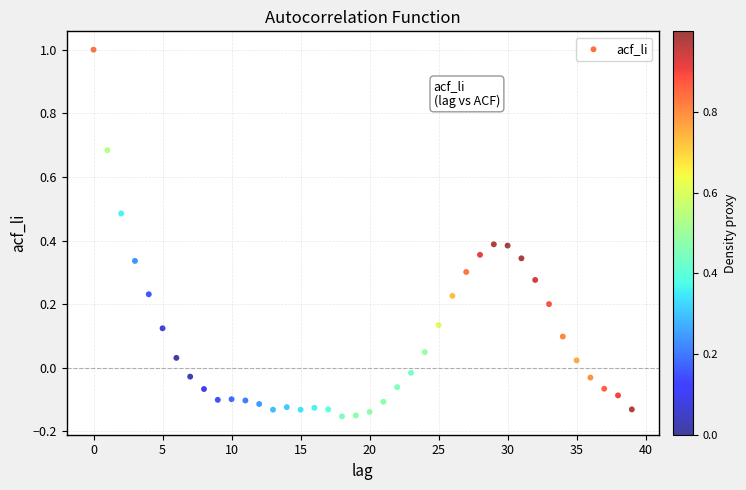

How many data points are displayed?

40